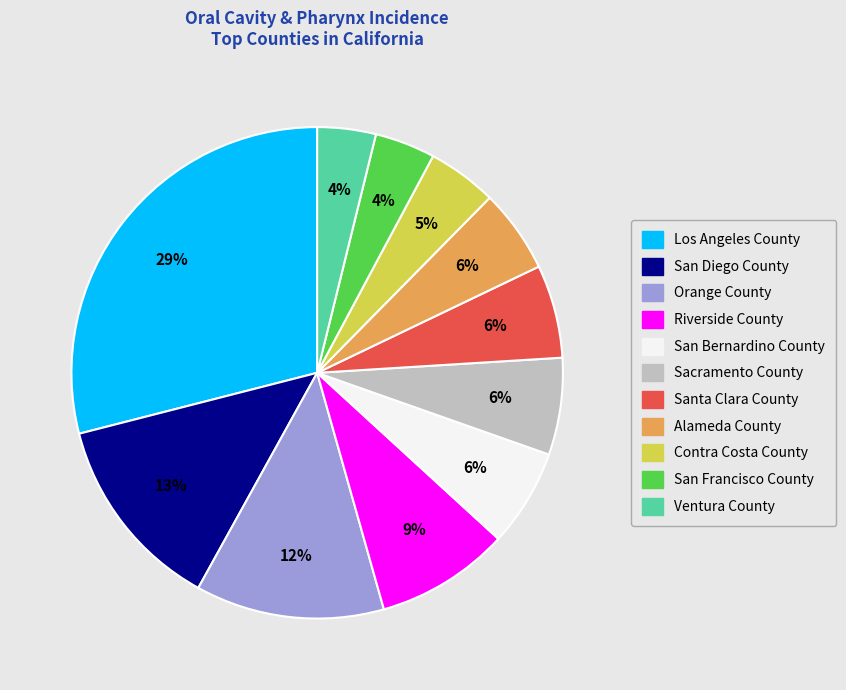

How many slices are in this pie chart?

11